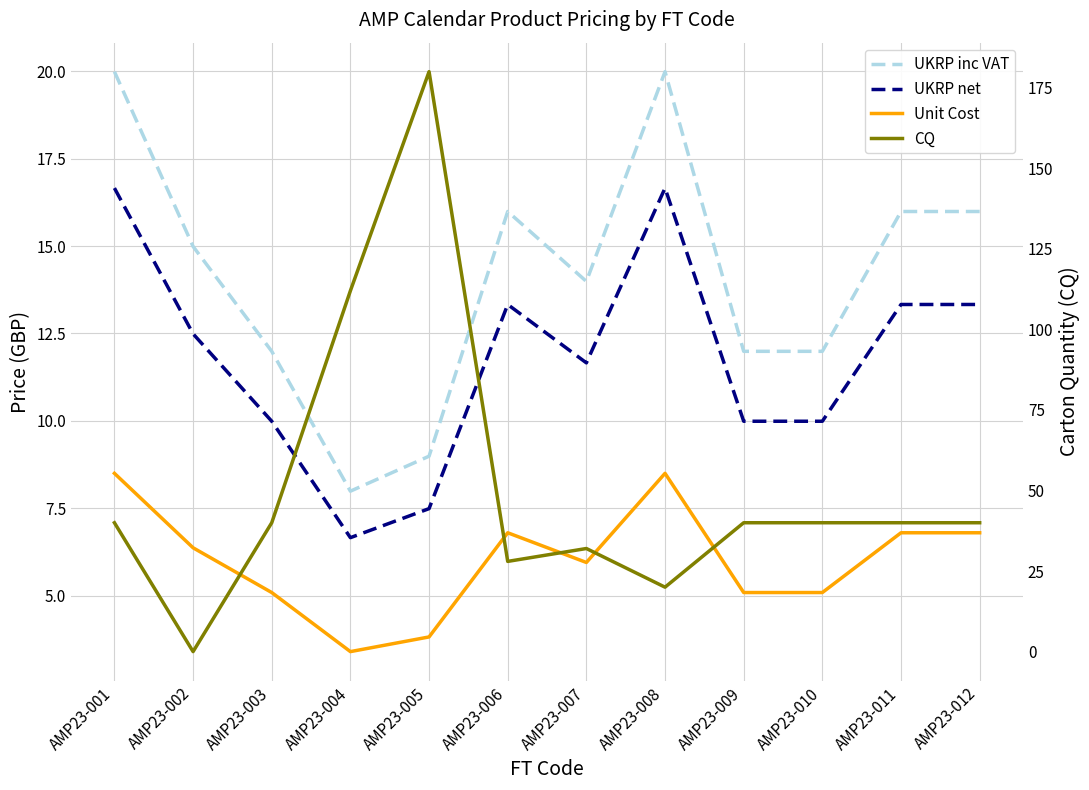

True or false: Unit Cost and UKRP net intersect in this chart.

False